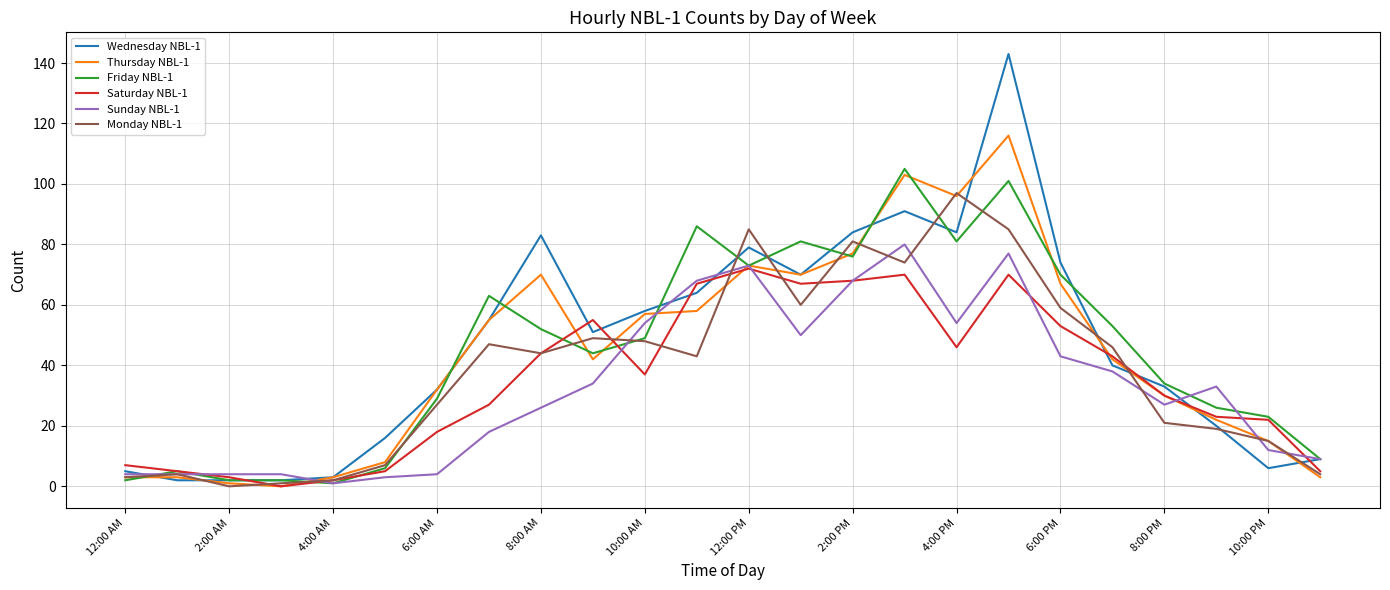

Rank the series by their maximum value, from highest to lowest.

Wednesday NBL-1, Thursday NBL-1, Friday NBL-1, Monday NBL-1, Sunday NBL-1, Saturday NBL-1